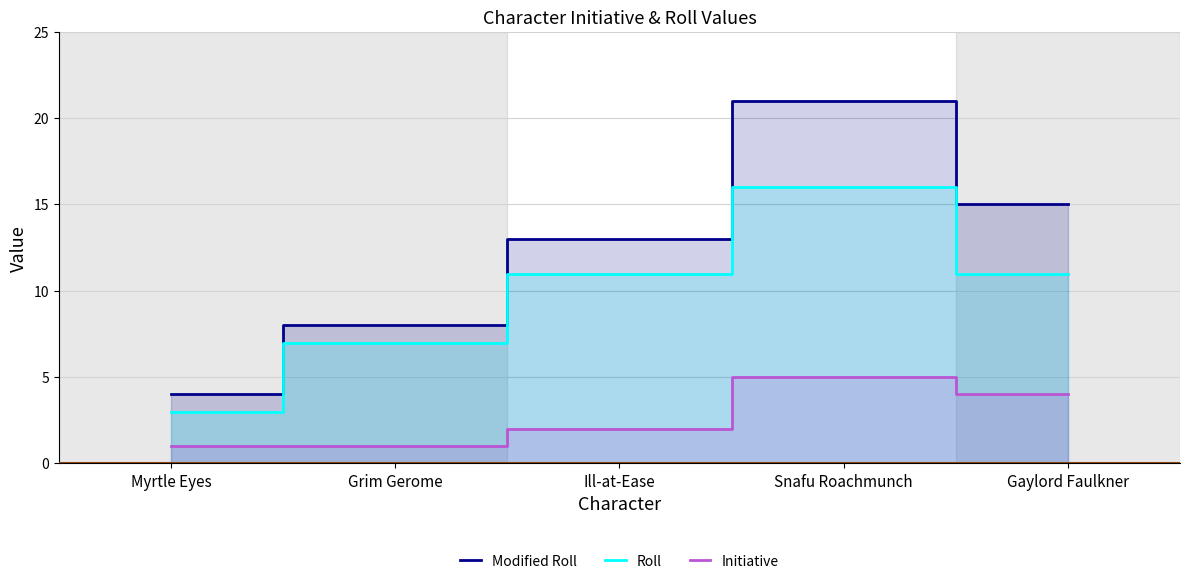

True or false: Initiative and Roll cross at least once.

False